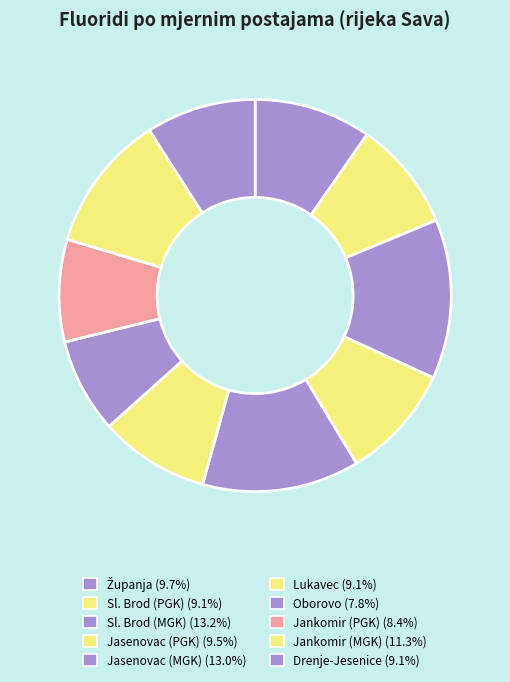

How many slices are in this pie chart?

10